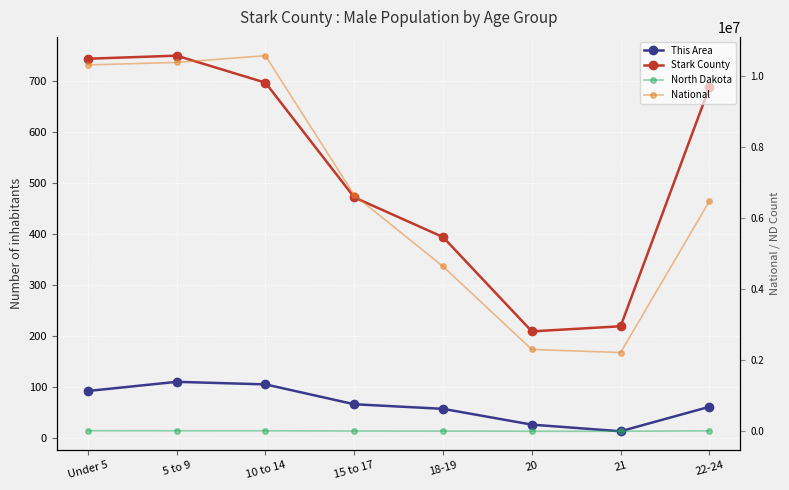

The North Dakota series shows 6652 at 20. True or false?

True